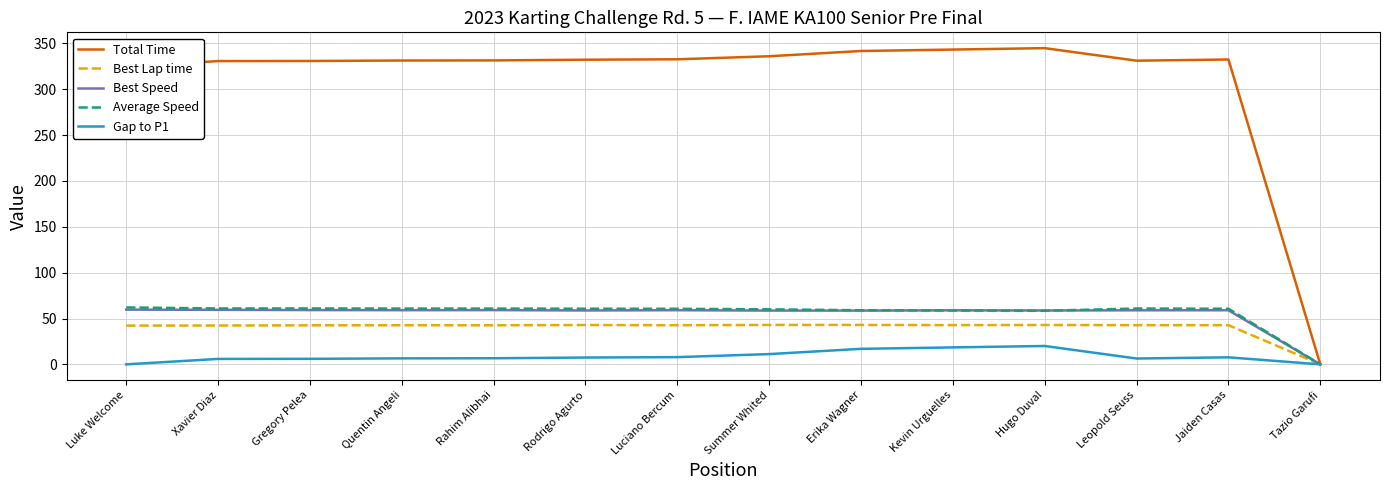

What is the maximum value for Best Lap time?

43.0